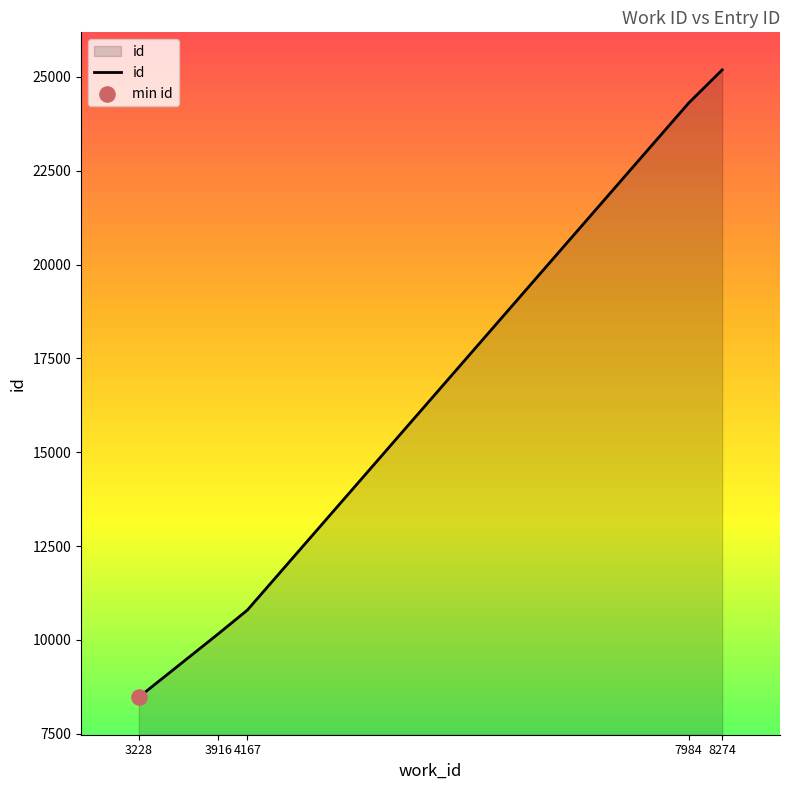

What is the change in value from 3228 to 7984?

+15825